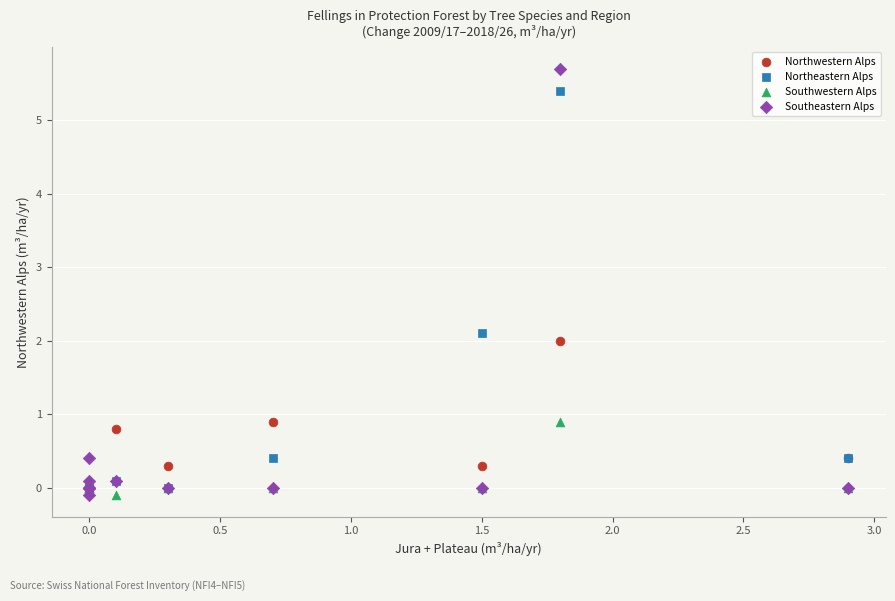

What are all the series names shown in the legend?

Northwestern Alps, Northeastern Alps, Southwestern Alps, Southeastern Alps